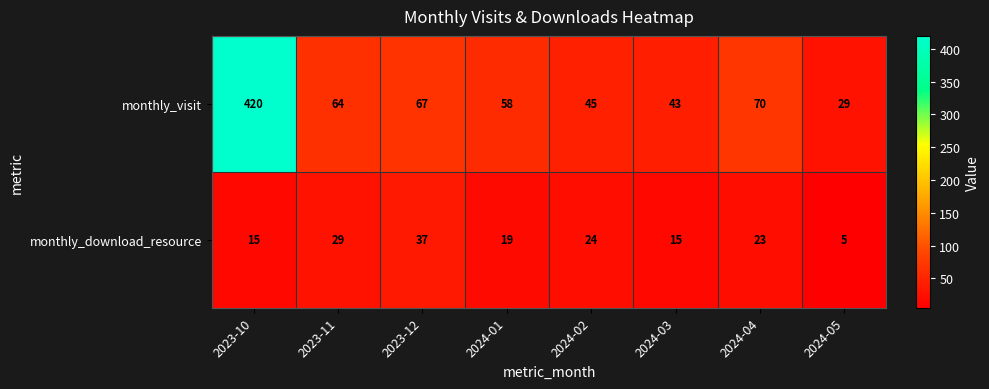

Count the number of categories in the chart.

8